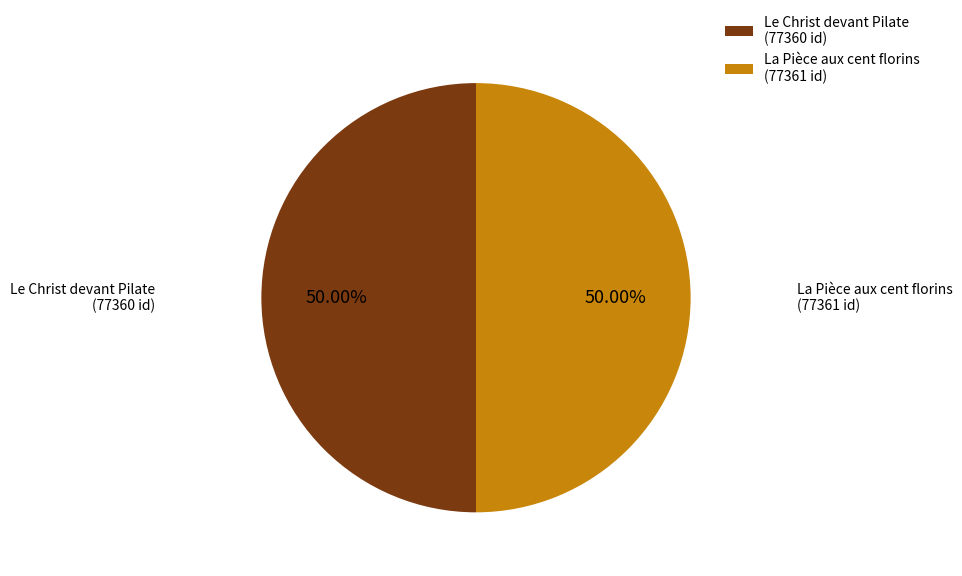

What portion of the pie excludes La Pièce aux cent florins?

50.0%